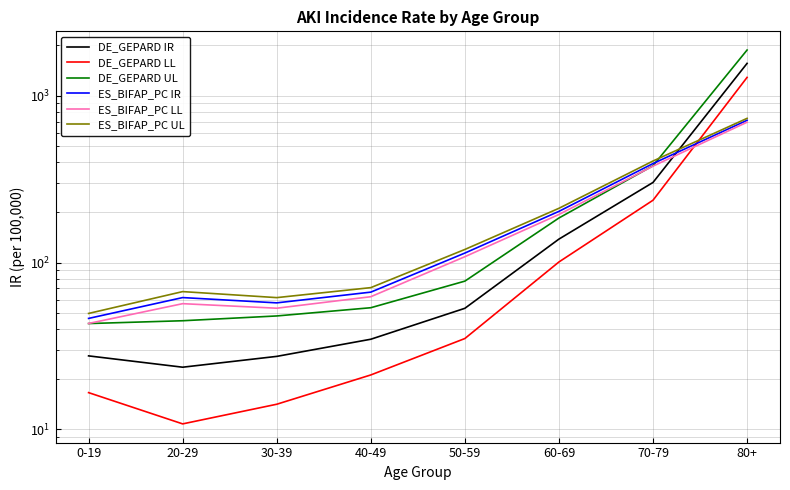

Which series ends up on top after the final intersection of DE_GEPARD IR and ES_BIFAP_PC LL?

DE_GEPARD IR